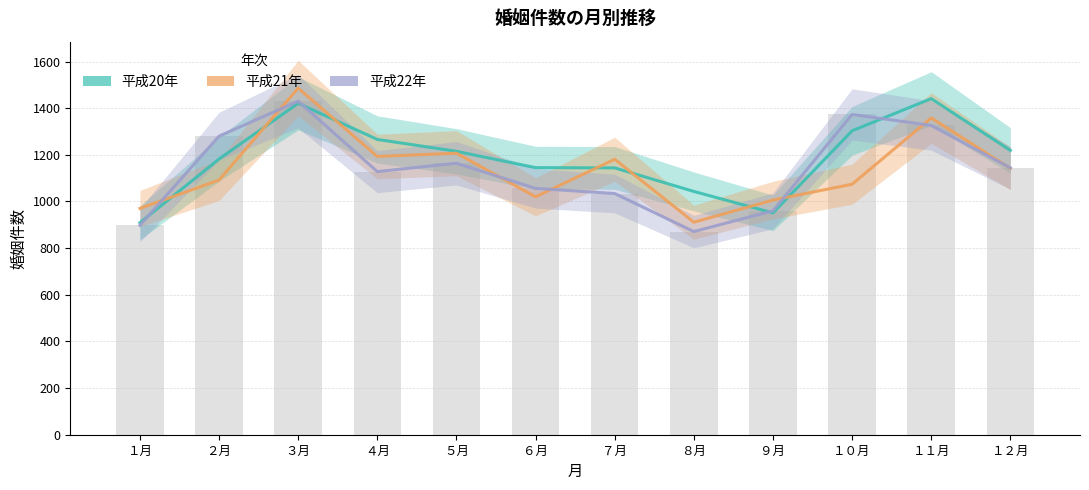

How many values in the 平成21年 series are below 1142?

6